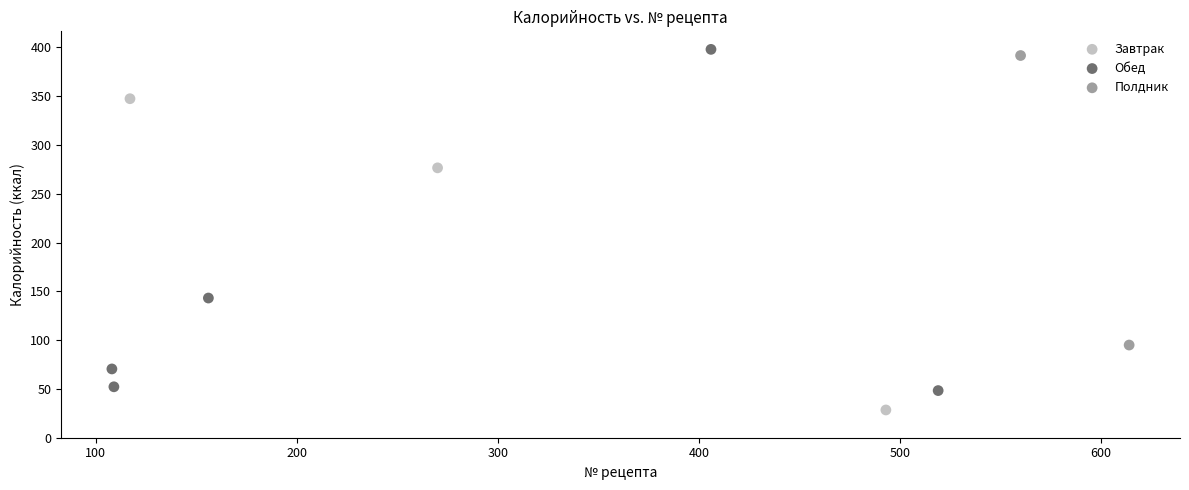

Which series has the widest spread of Y values?

Обед